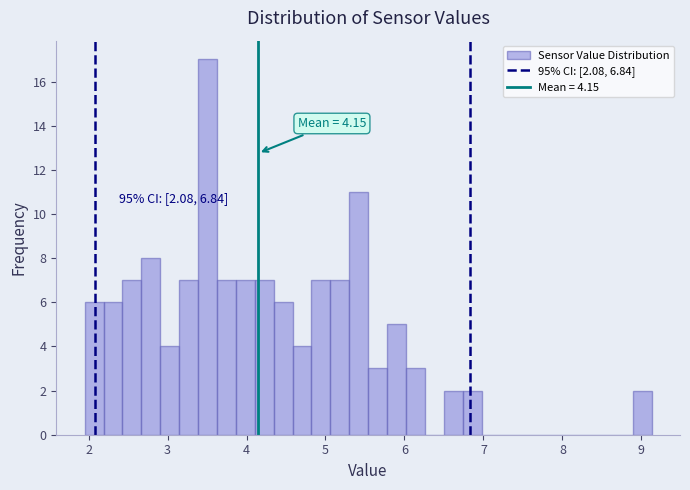

Read against the x-axis, roughly where is the centre of the tallest bar?

3.5